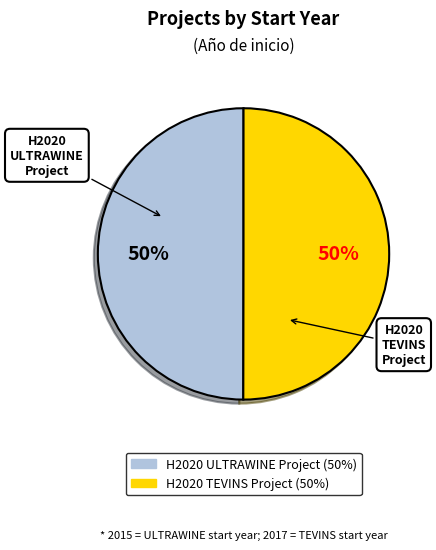

What is the ratio of the value at H2020 TEVINS Project to the value at H2020 ULTRAWINE Project?

1.0